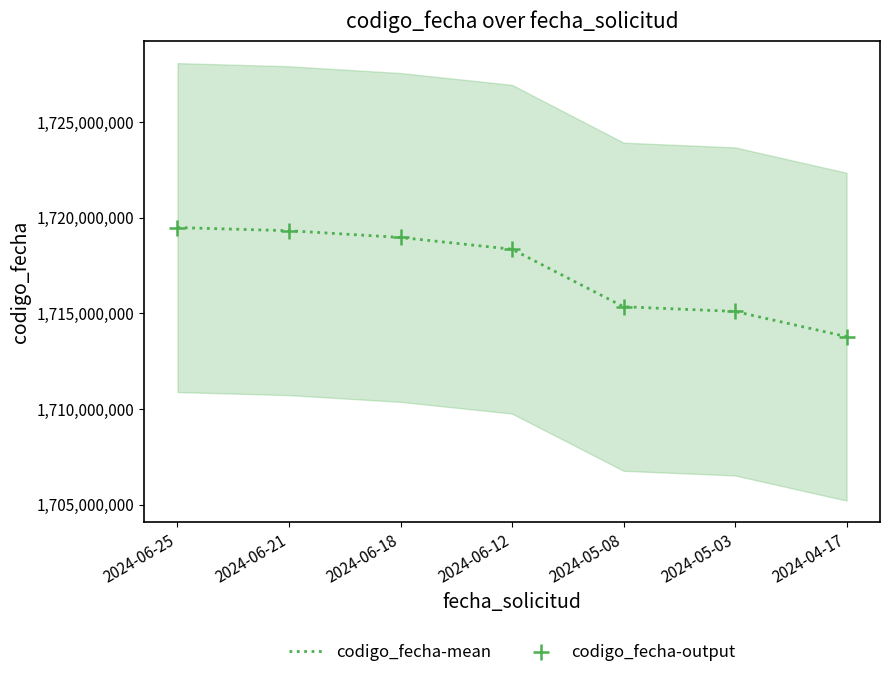

Which series contains the highest Y value?

codigo_fecha-mean